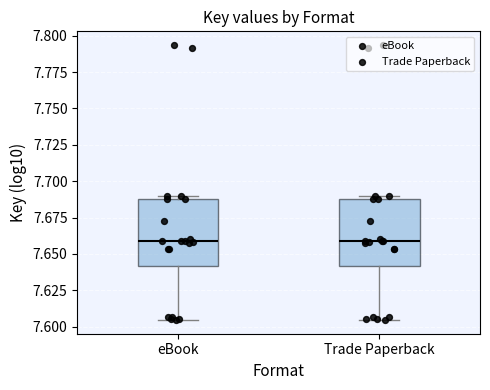

Reading left to right, transcribe this box plot: for each box, give where its median line is, the range the box spans, and where its two whiskers end, as read against the y-axis. The values are not printed on the chart, so give them approximately, as read against the axis.

eBook: median 7.660, box 7.640 to 7.690, whiskers 7.605 to 7.690 (just above the box's upper edge)
Trade Paperback: median 7.660, box 7.640 to 7.690, whiskers 7.605 to 7.690 (just above the box's upper edge)